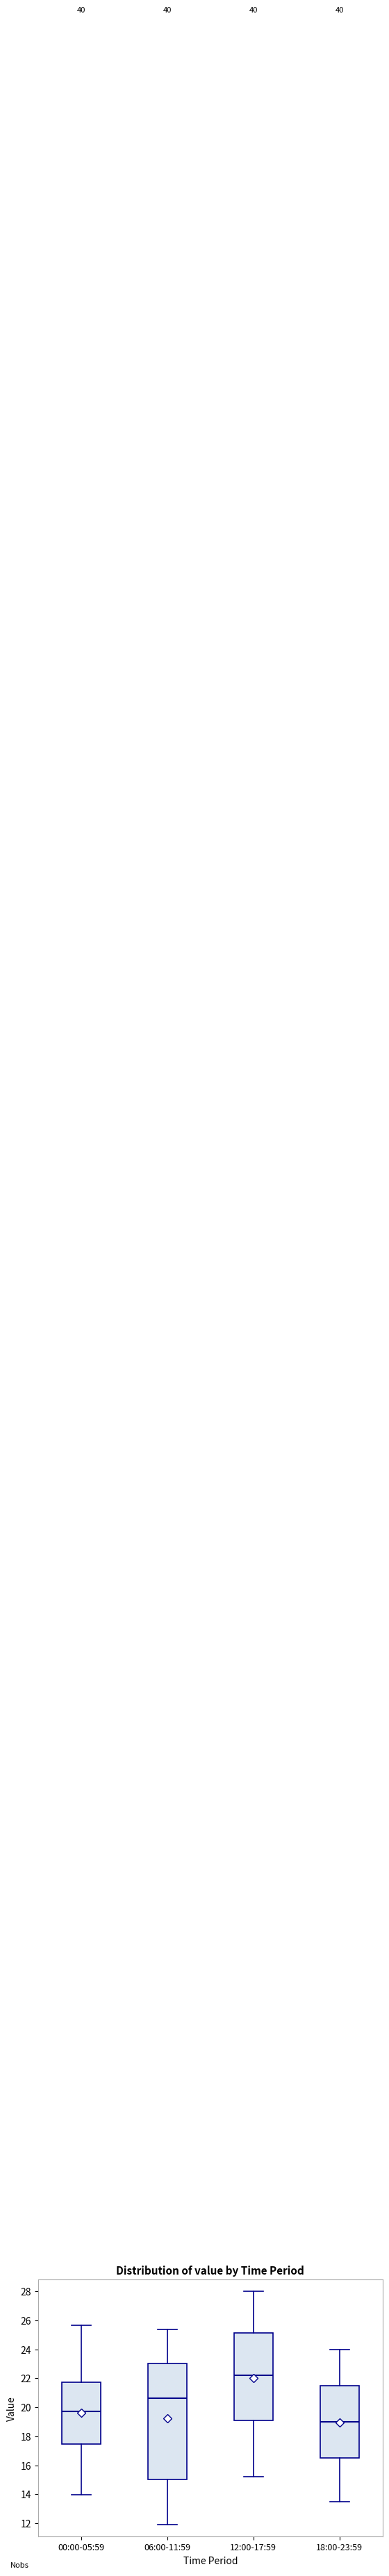

Which box's median line is the highest?

12:00-17:59